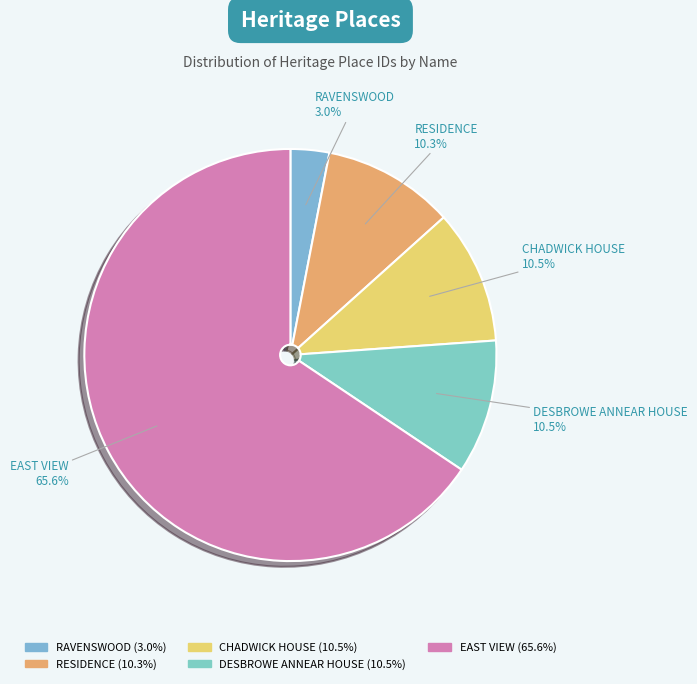

What is the ratio of the value at DESBROWE ANNEAR HOUSE to the value at EAST VIEW?

0.2